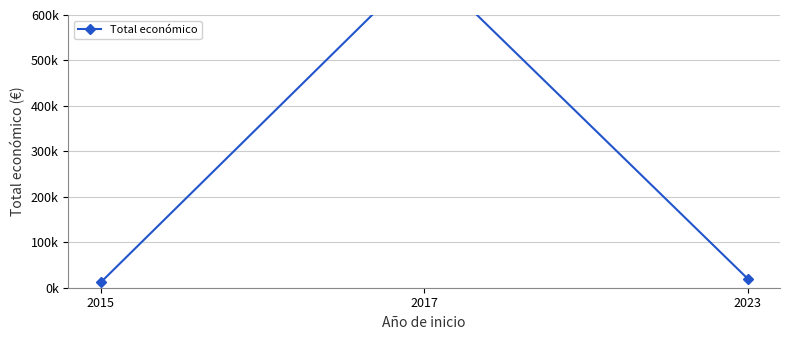

Reading left to right, transcribe all the data shown in this chart.

2015=12000	2017=713030	2023=19950